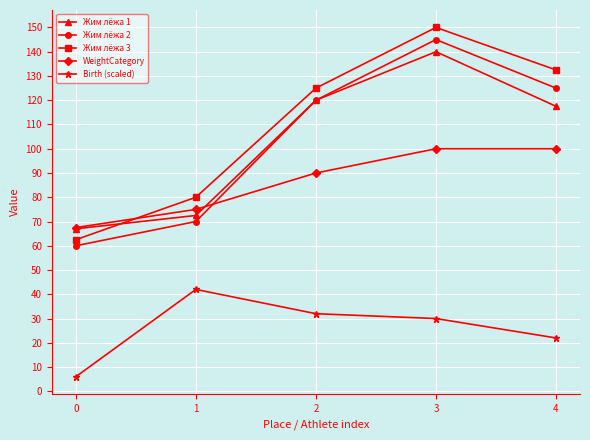

True or false: Birth (scaled) has more than 2 points higher than both neighbors.

False